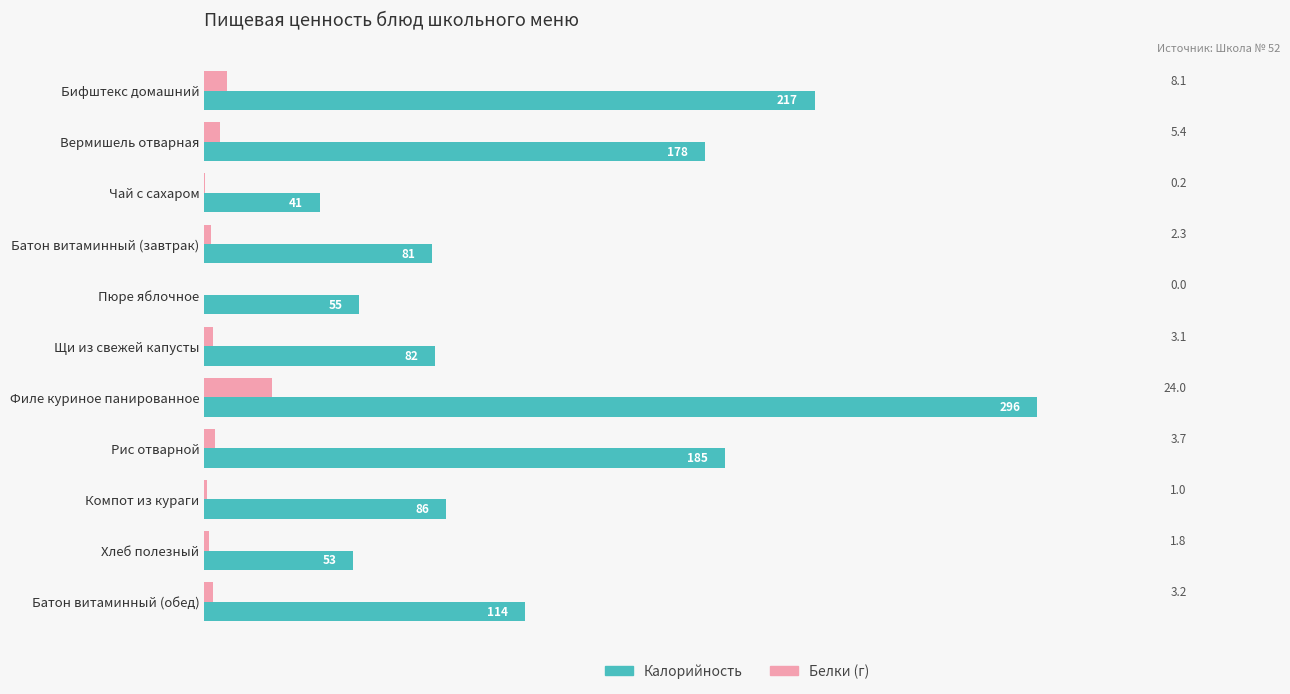

What is the approximate value of Калорийность at Вермишель отварная?

178.0